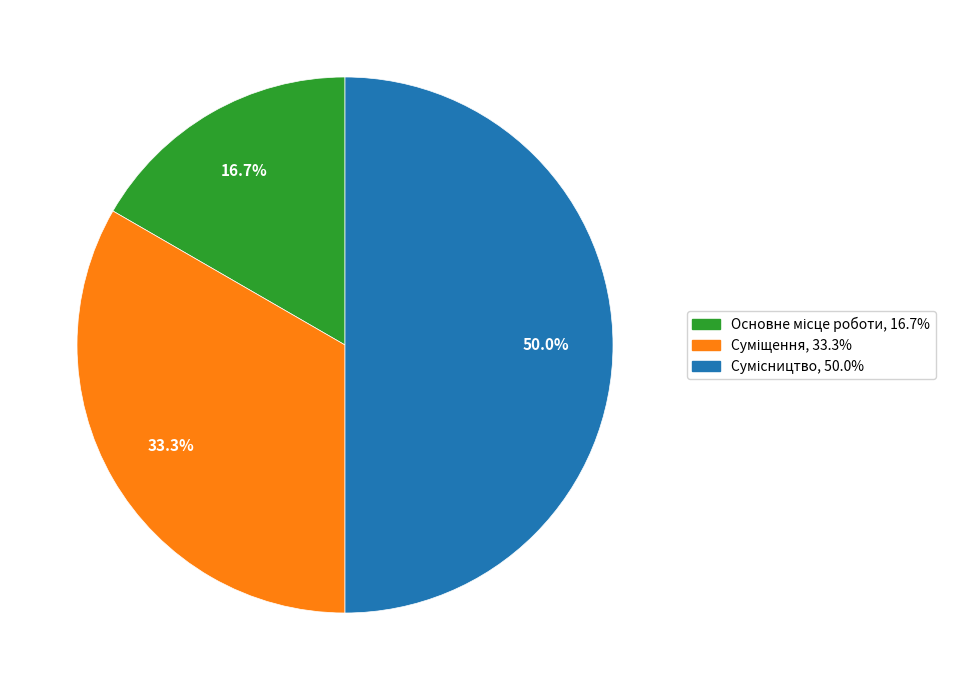

Which has a higher value, Основне місце роботи or Суміщення?

Суміщення